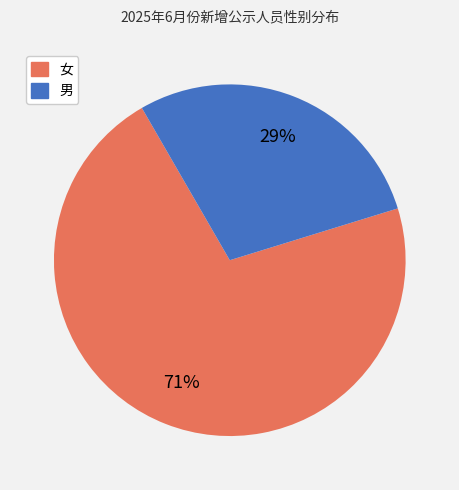

The 男 slice represents 16% of the pie. True or false?

False